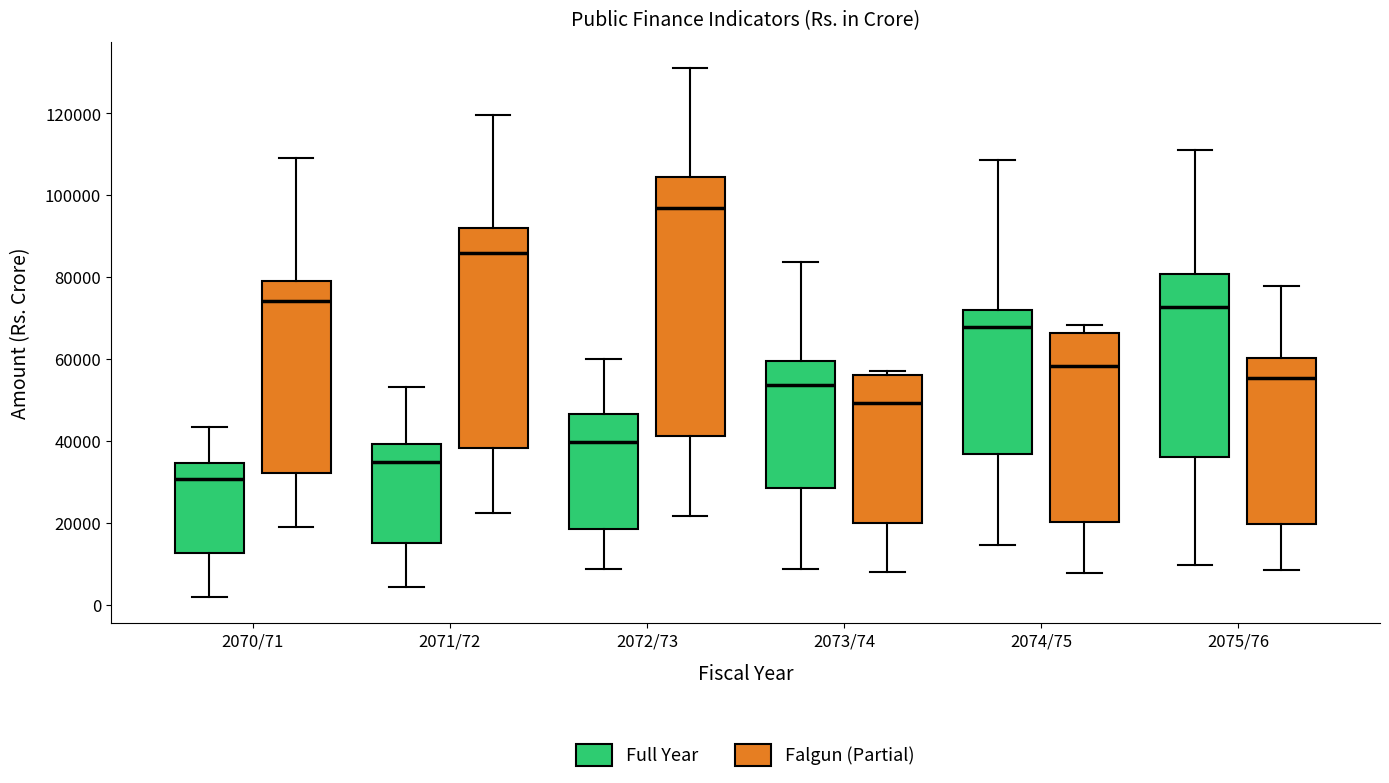

Which box has the highest median line?

2072/73 (Falgun (Partial))